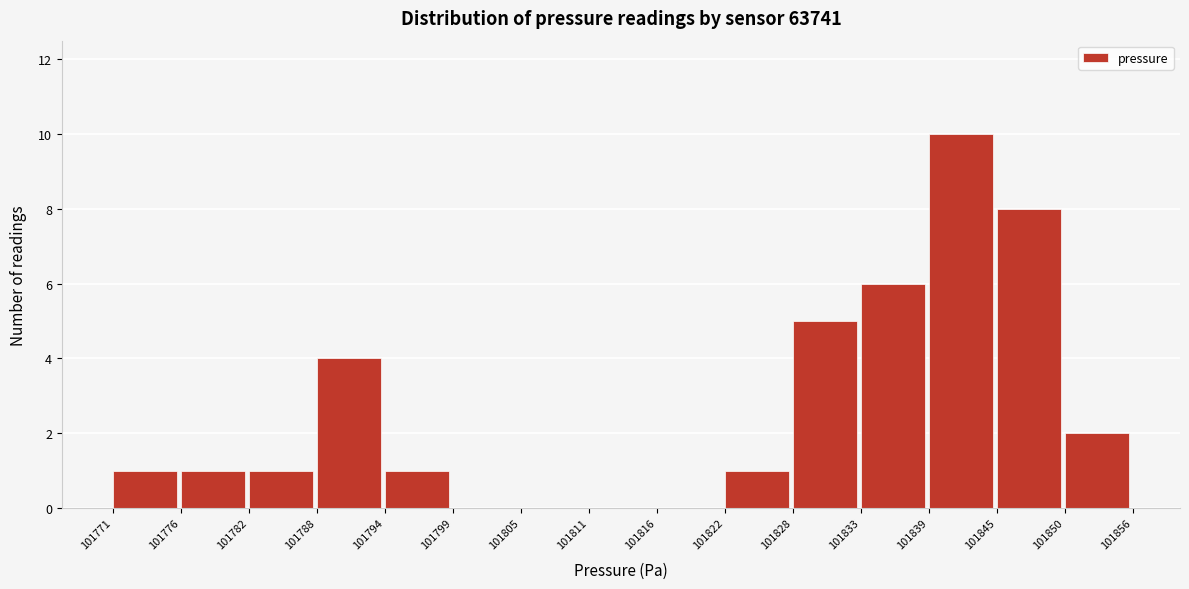

Reading left to right, transcribe this chart: for each bar, give the range it covers on the x-axis and its height. The values are not printed on the chart, so give them approximately, as read against the axis.

101771 to 101776: 1
101776 to 101782: 1
101782 to 101788: 1
101788 to 101794: 4
101794 to 101799: 1
101799 to 101805: 0
101805 to 101811: 0
101811 to 101816: 0
101816 to 101822: 0
101822 to 101828: 1
101828 to 101833: 5
101833 to 101839: 6
101839 to 101845: 10
101845 to 101850: 8
101850 to 101856: 2